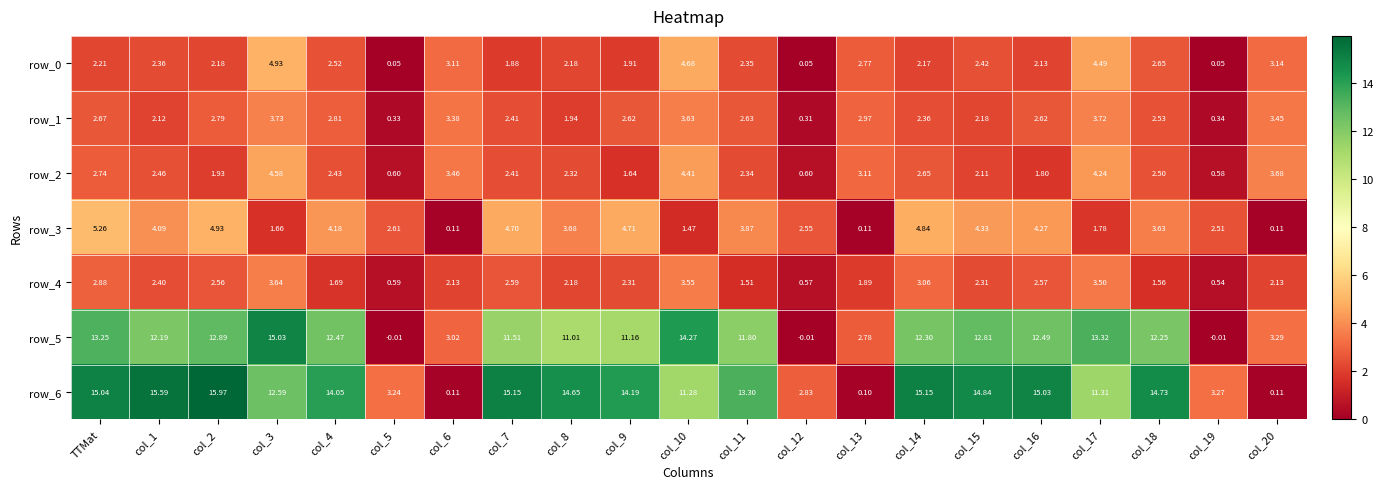

Is the value of row_0 at col_13 greater than the value of row_1 at col_7?

Yes